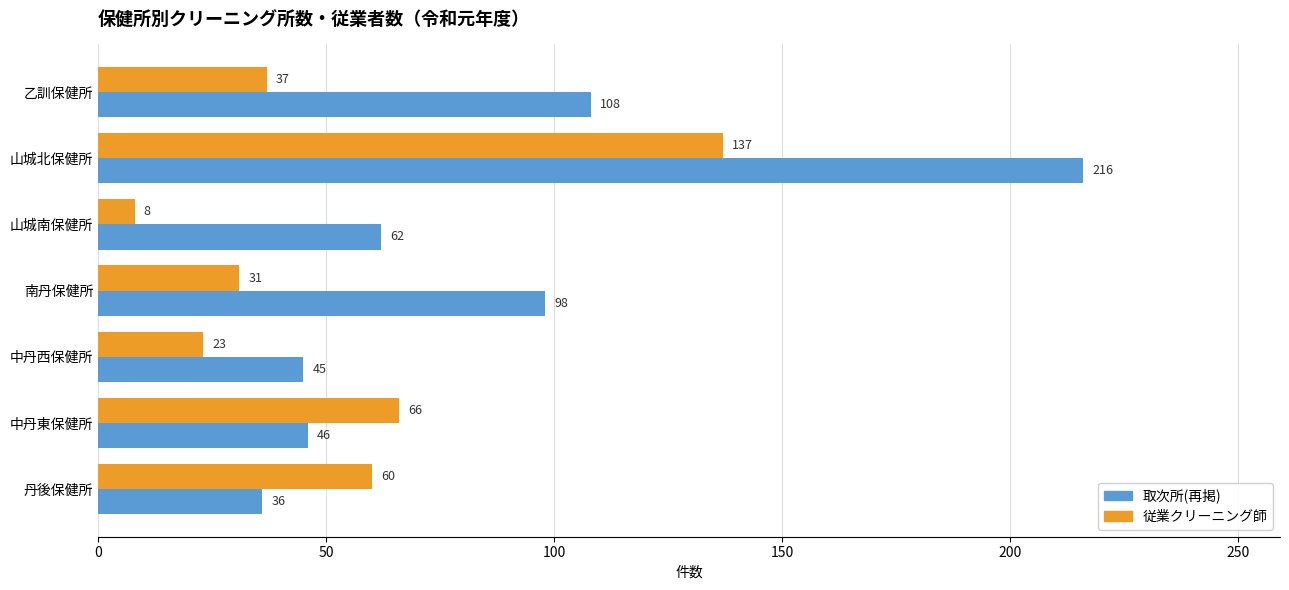

What is the difference between the 取次所(再掲) values at 中丹西保健所 and 南丹保健所?

53